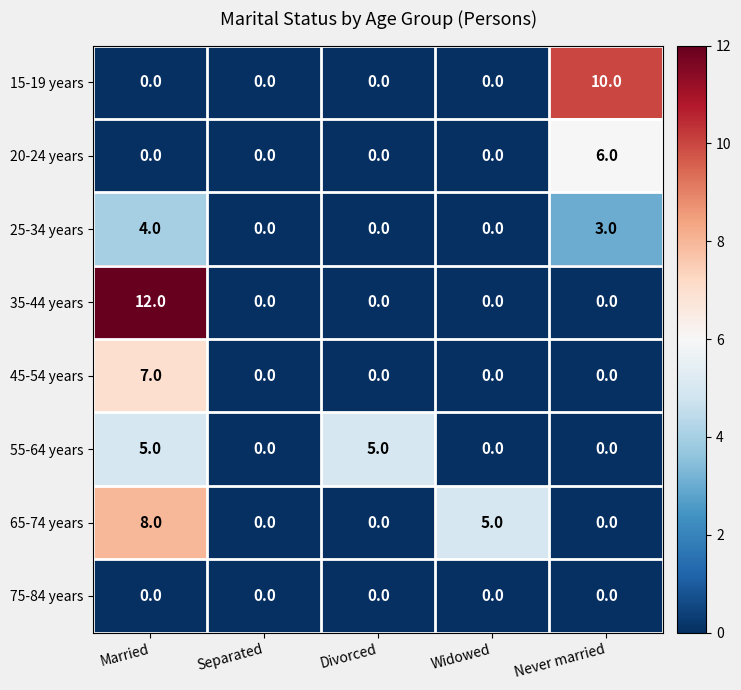

List the series in order of their peak value, lowest first.

75-84 years, 25-34 years, 55-64 years, 20-24 years, 45-54 years, 65-74 years, 15-19 years, 35-44 years